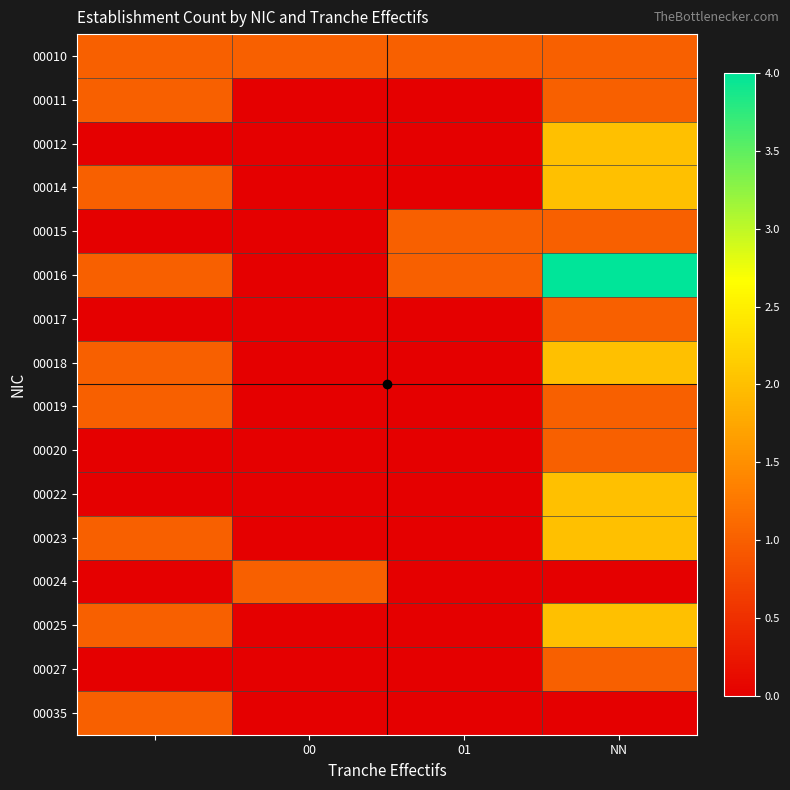

At which category is the sum across all series the highest?

NN